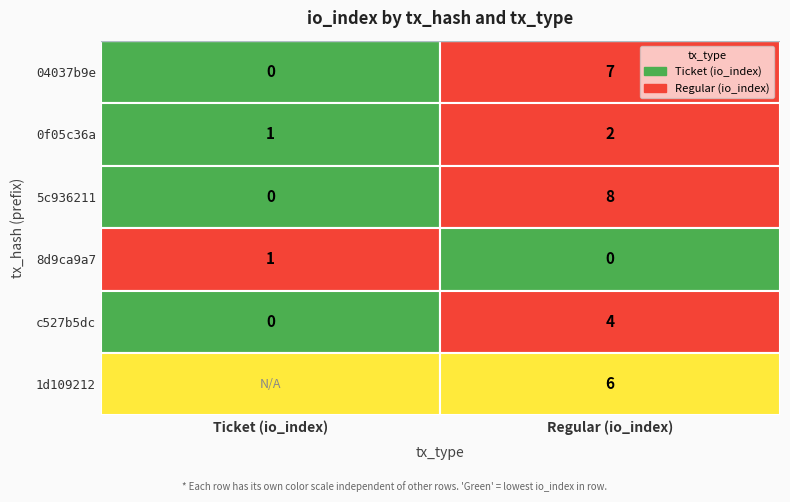

Is the value of 04037b9e at Regular greater than the value of 5c936211 at Ticket?

Yes